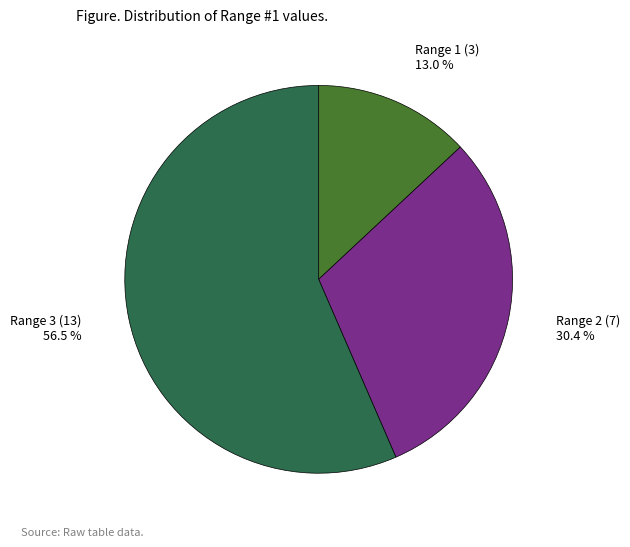

To the nearest percent, what portion does Range 2 (7) represent?

30%